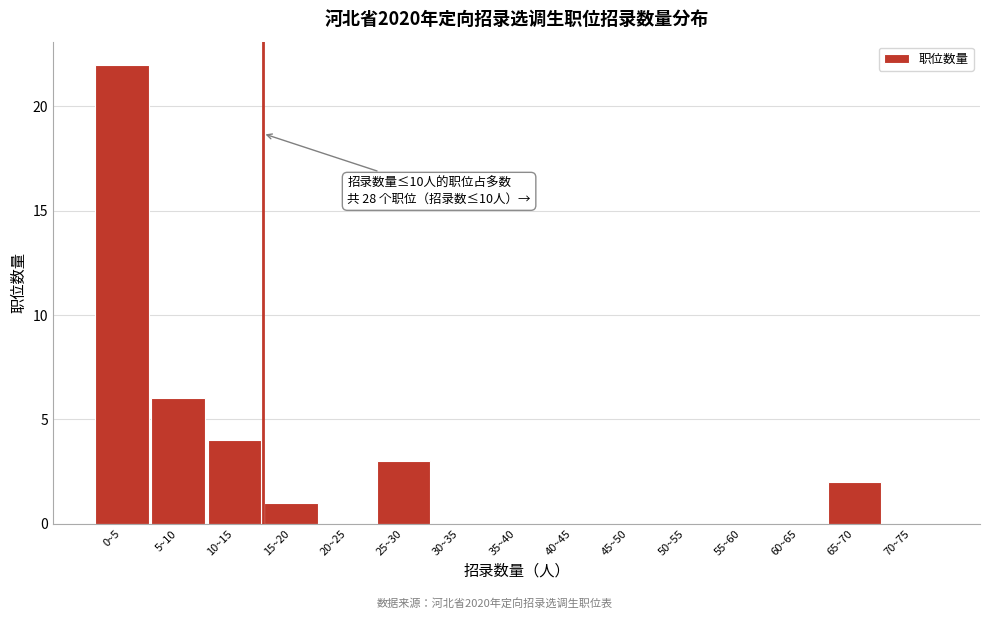

Reading left to right, transcribe all the data shown in this chart.

0~5=22	5~10=6	10~15=4	15~20=1	20~25=0	25~30=3	30~35=0	35~40=0	40~45=0	45~50=0	50~55=0	55~60=0	60~65=0	65~70=2	70~75=0